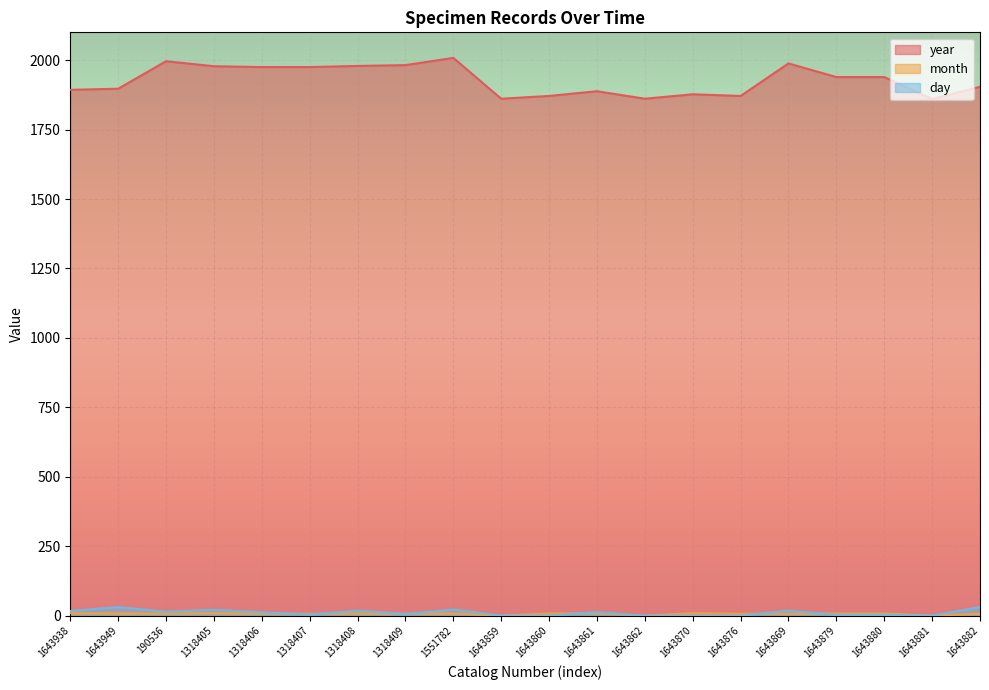

What is the difference between the maximum and minimum values in the year series?

148